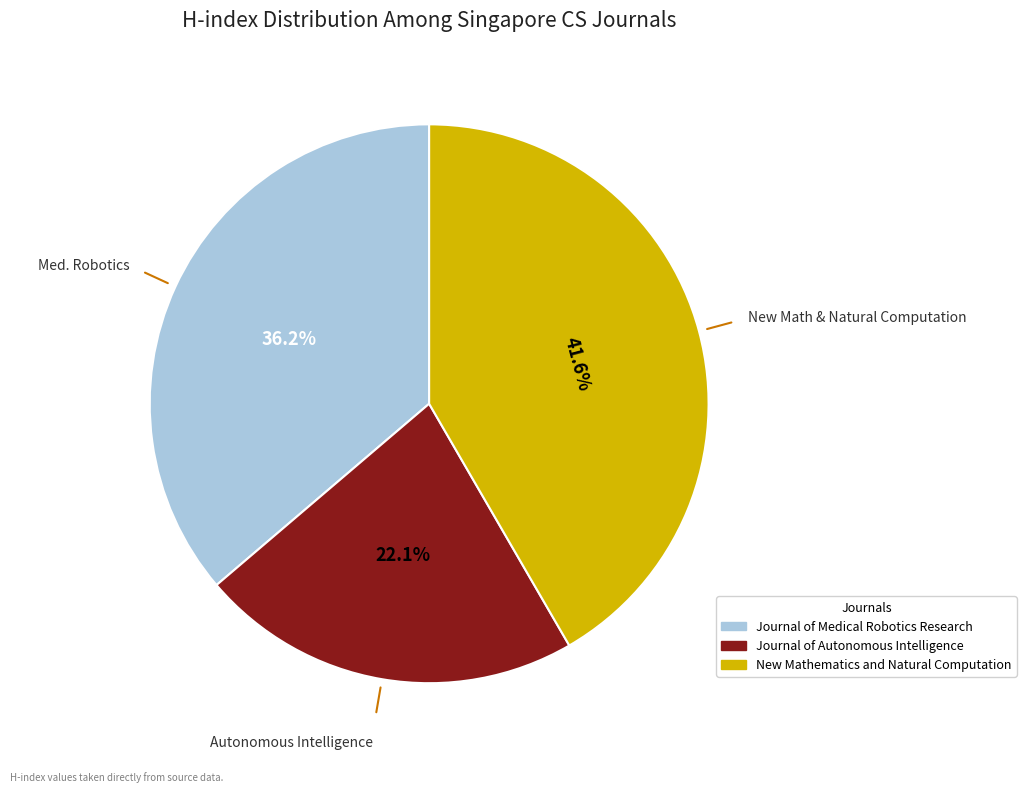

What is the total percentage of Journal of Medical Robotics Research and Journal of Autonomous Intelligence?

58.4%